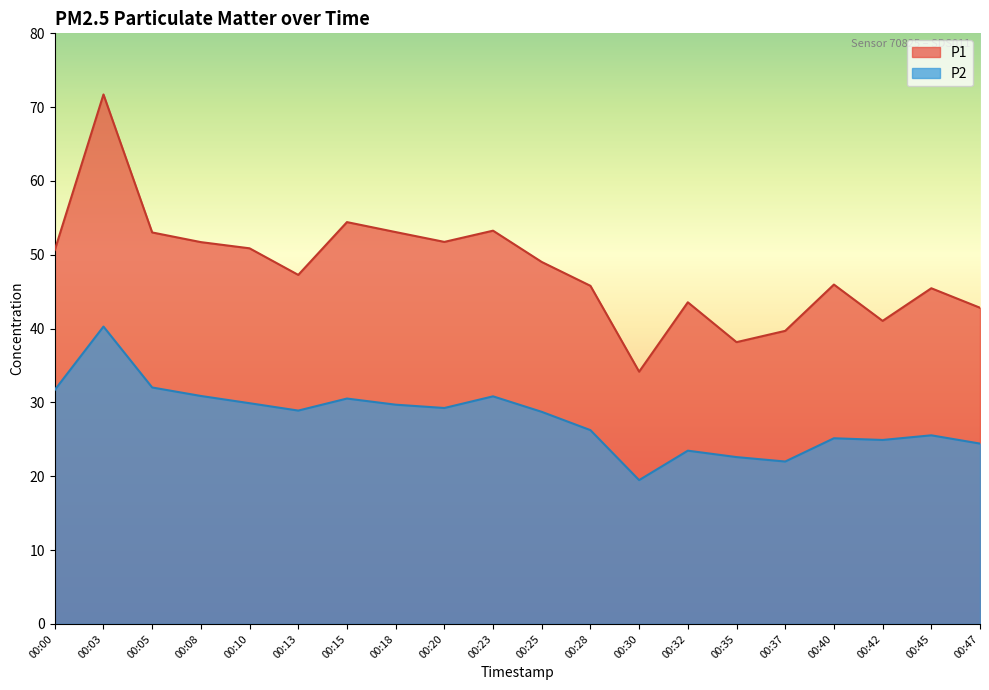

List the labels in order of P2 value, largest first.

00:03, 00:05, 00:00, 00:08, 00:23, 00:15, 00:10, 00:18, 00:20, 00:13, 00:25, 00:28, 00:45, 00:40, 00:42, 00:47, 00:32, 00:35, 00:37, 00:30